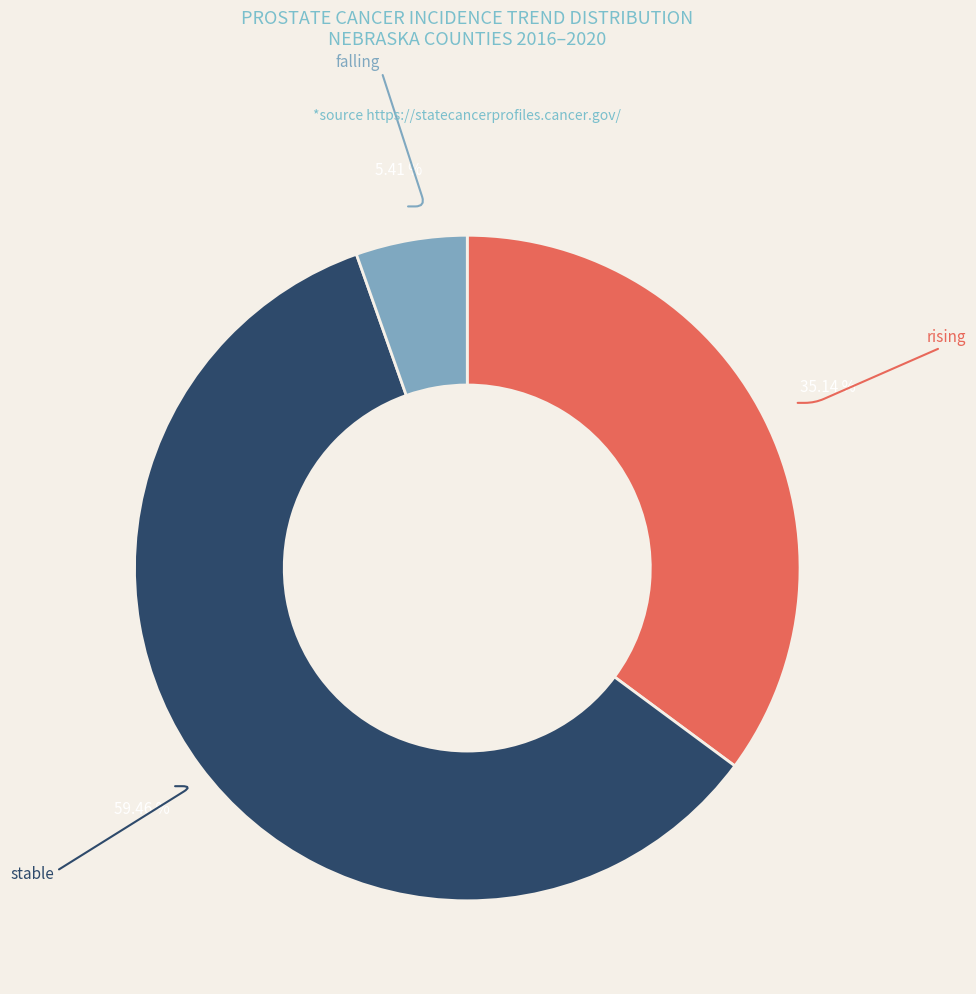

Is there a majority slice in this chart?

Yes